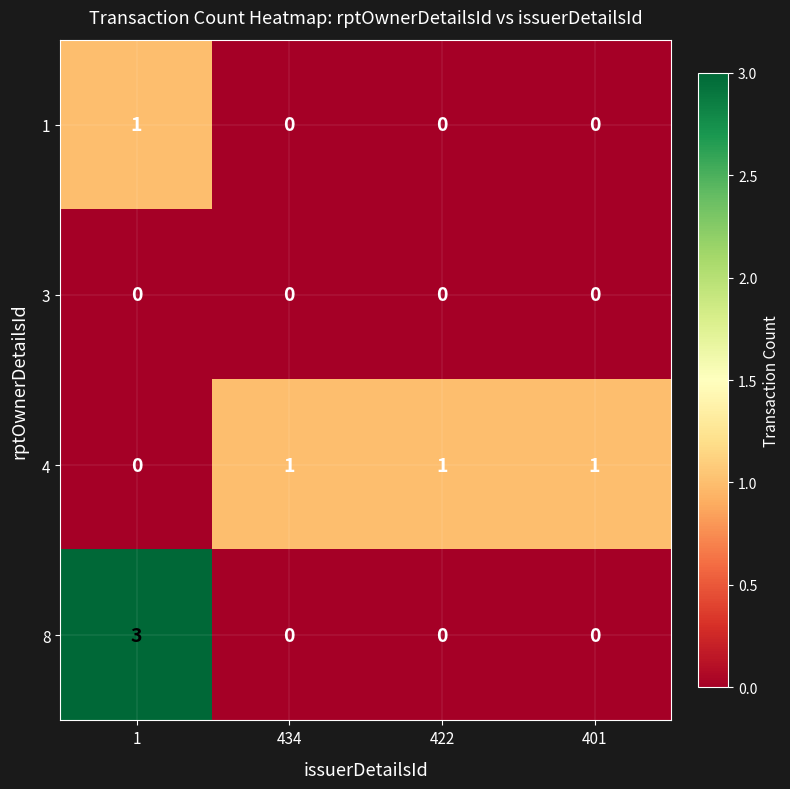

What is the total value across all series at 422?

1